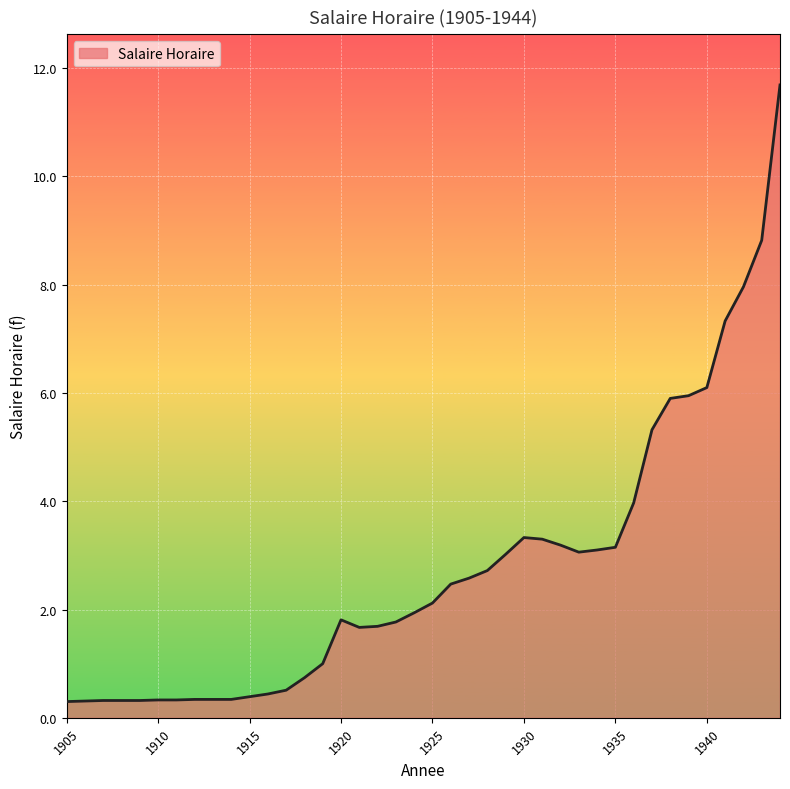

What is the difference between the maximum and minimum values?

11.4